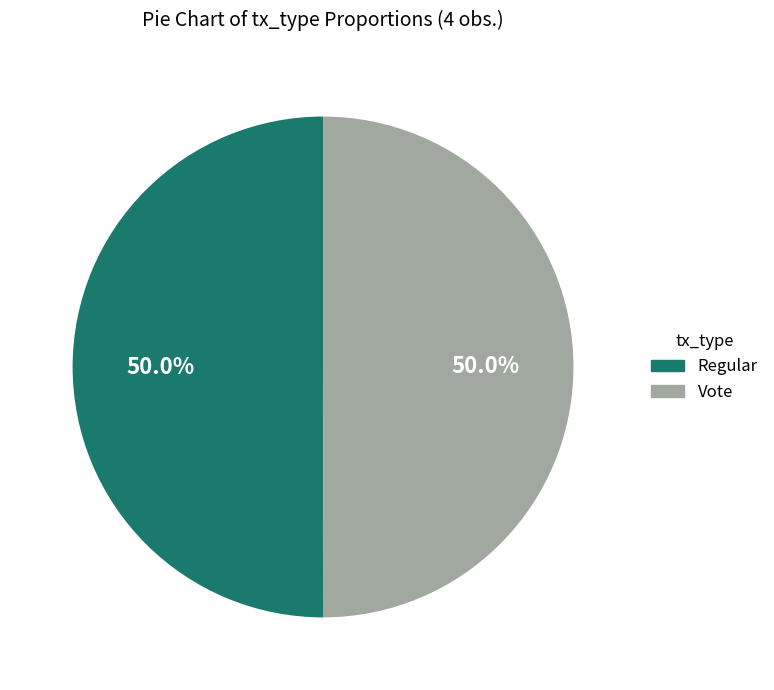

What is the ratio of the value at Vote to the value at Regular?

1.0